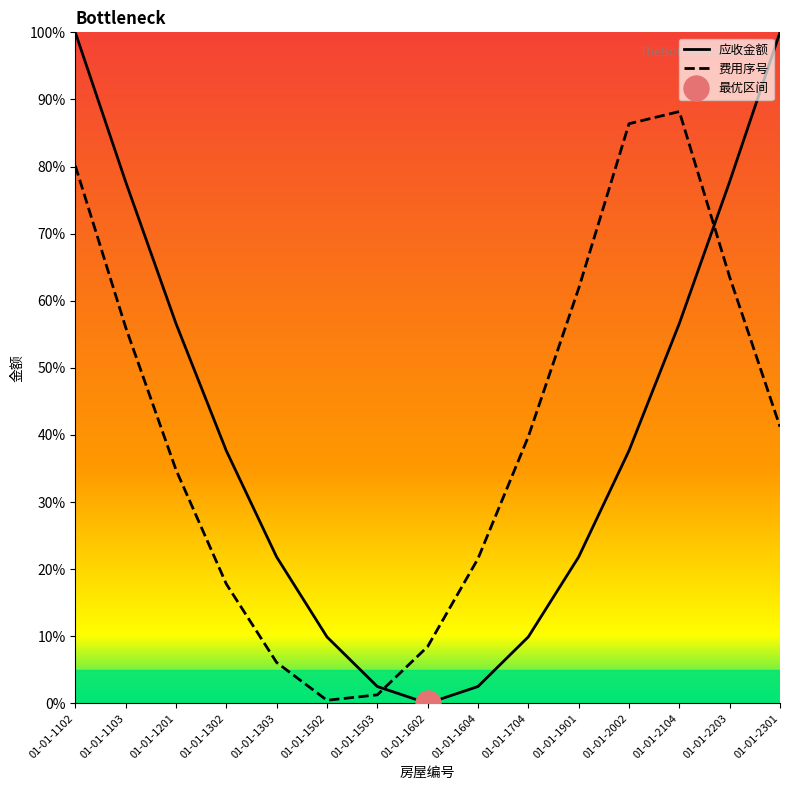

Rank the categories by 费用序号 value from lowest to highest.

01-01-1502, 01-01-1503, 01-01-1303, 01-01-1602, 01-01-1302, 01-01-1604, 01-01-1201, 01-01-1704, 01-01-2301, 01-01-1103, 01-01-1901, 01-01-2203, 01-01-1102, 01-01-2002, 01-01-2104